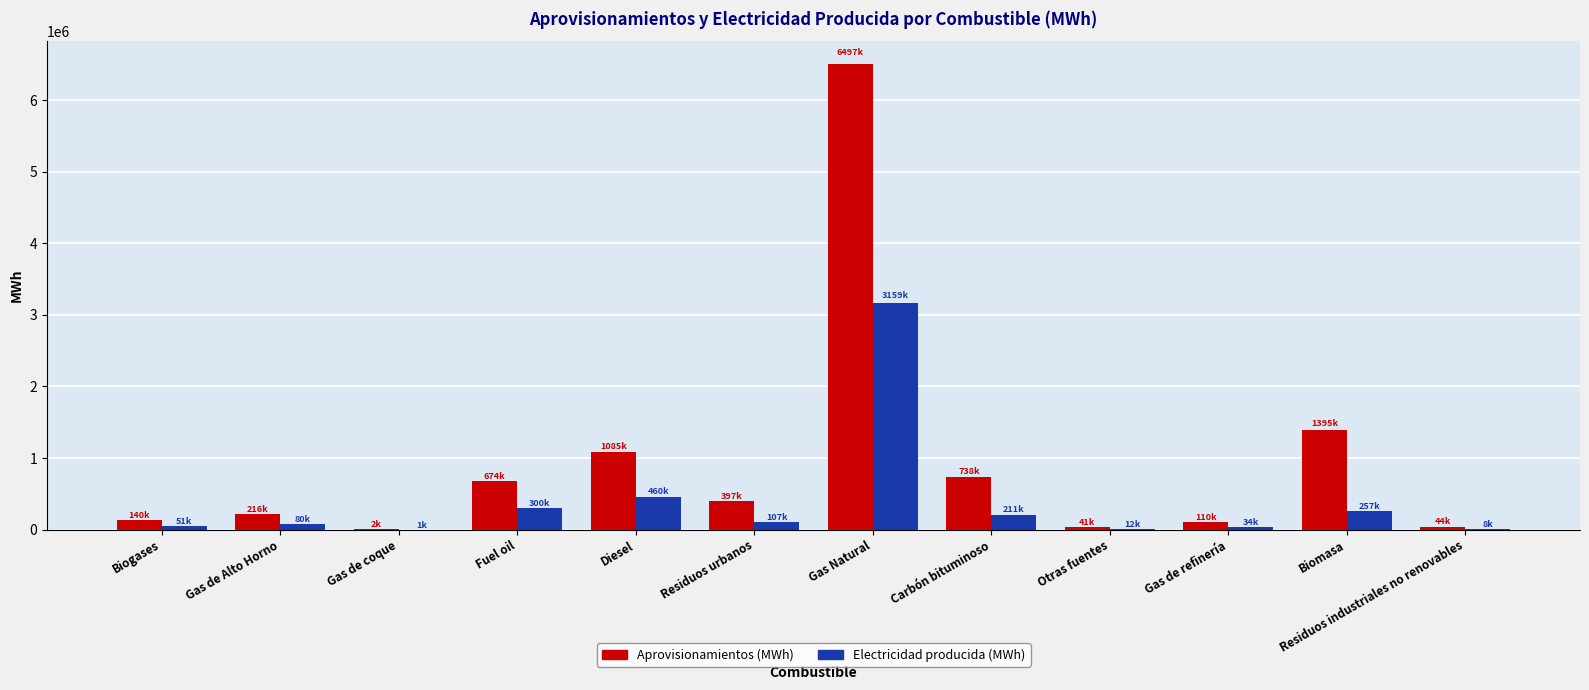

Are the bars grouped side by side (vs. stacked)?

Yes